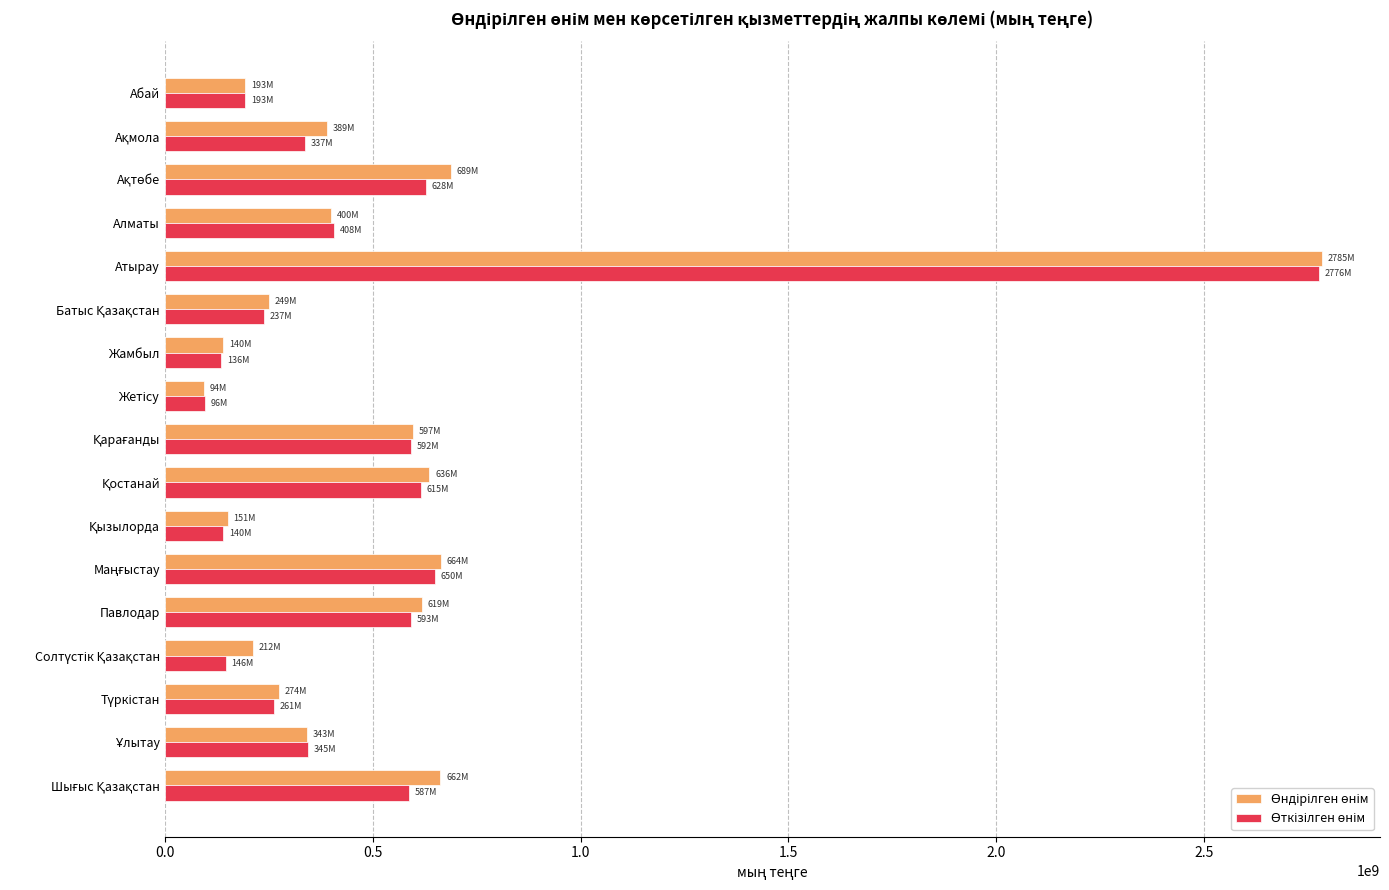

What is the spread (max minus min) of values at Атырау?

8455189